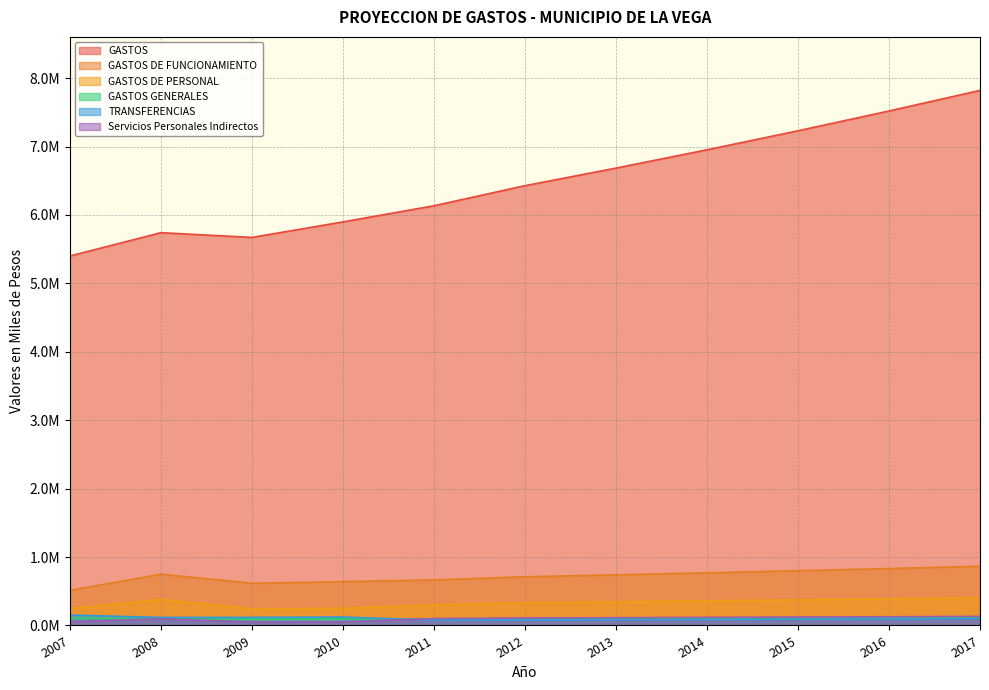

True or false: GASTOS DE PERSONAL has more than 1 points higher than both neighbors.

False